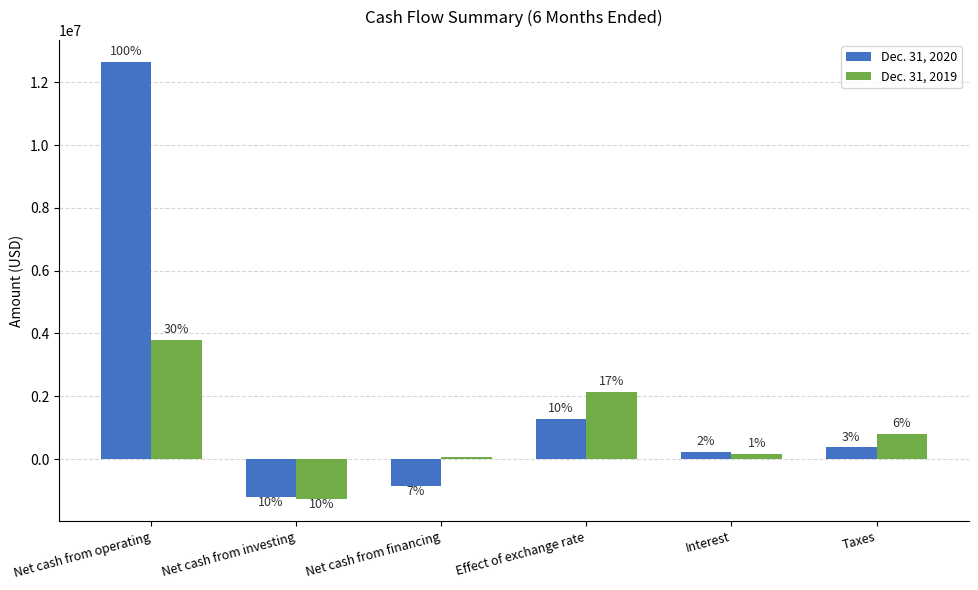

True or false: Dec. 31, 2019 has a value of 408287 at Taxes.

False